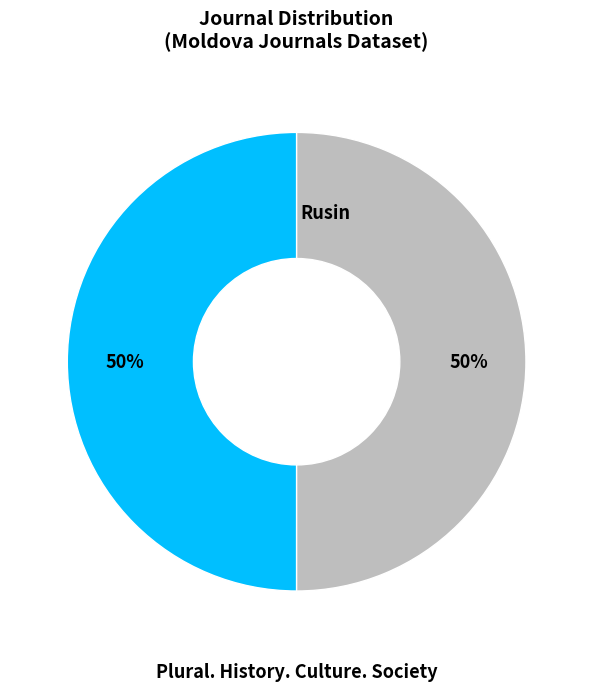

To the nearest percent, what is the average slice percentage?

50%